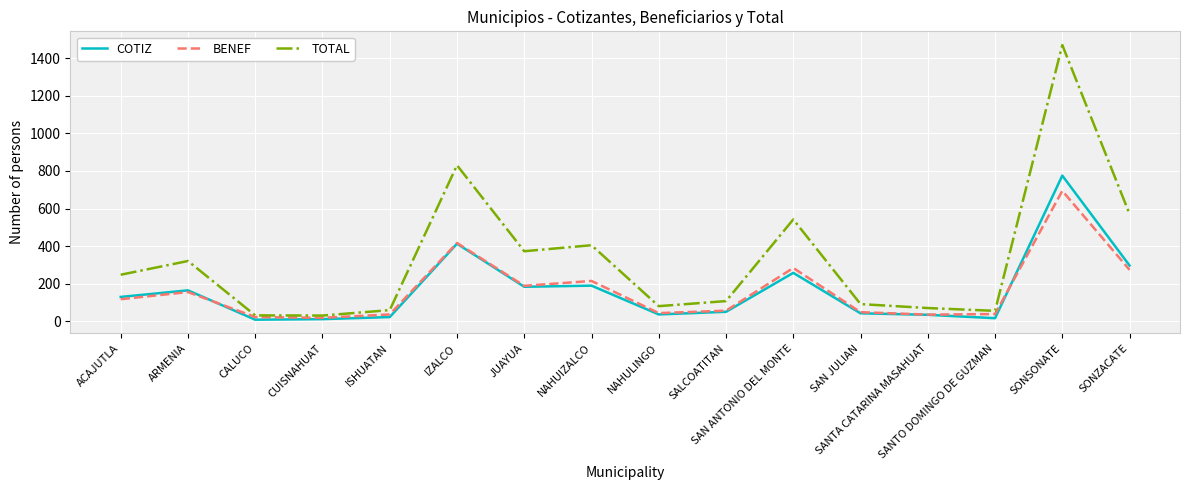

What is the average value of the COTIZ series?

165